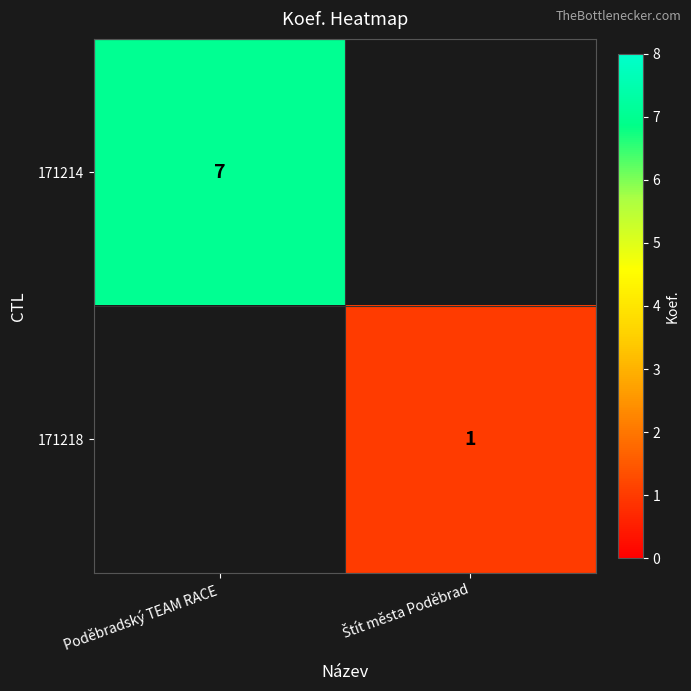

The 171214 series shows 10 at Poděbradský TEAM RACE. True or false?

False